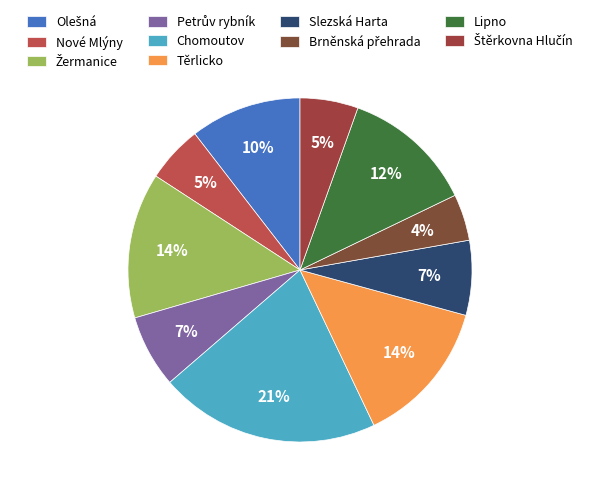

Is it true that Slezská Harta is 1% of the pie?

False